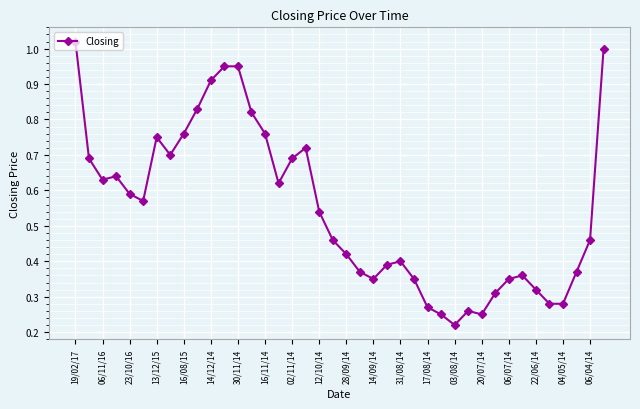

True or false: there are more than 0 points higher than both neighbors.

True